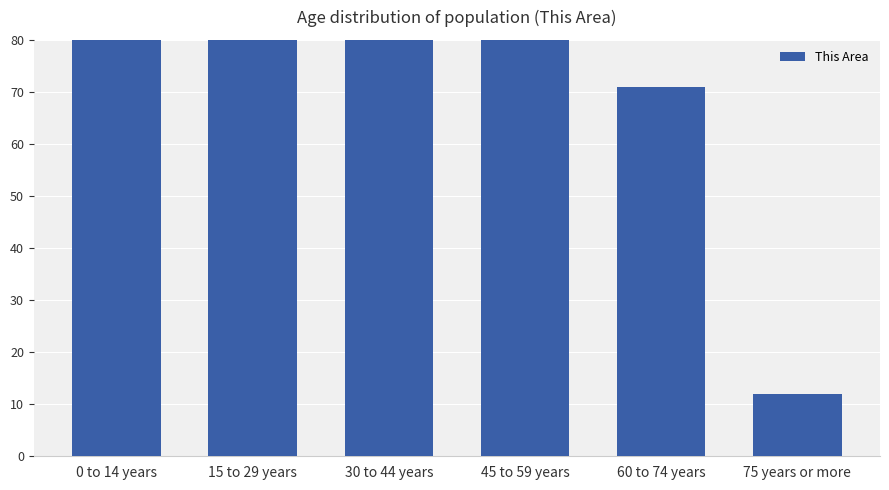

What is the greatest value displayed?

166